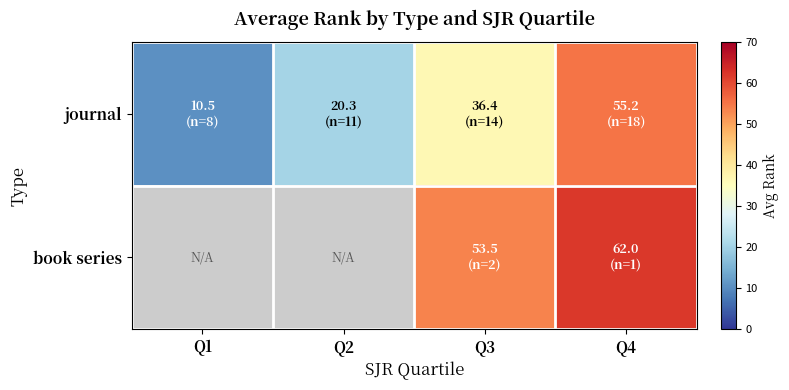

At which label does journal first exceed 36?

Q3